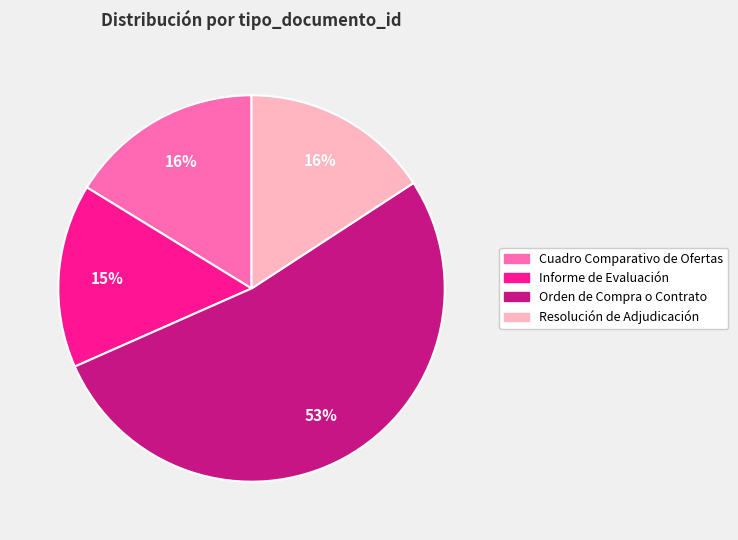

Which has a higher value, Orden de Compra o Contrato or Informe de Evaluación?

Orden de Compra o Contrato